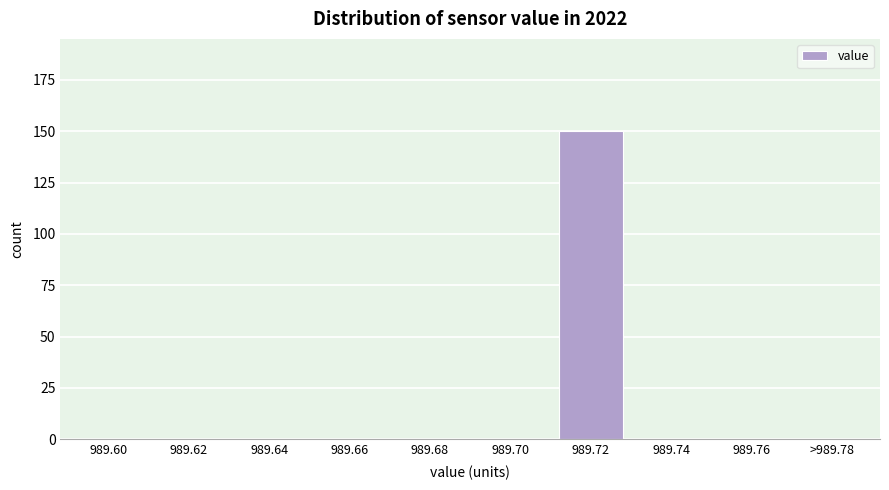

Reading left to right, transcribe all the data shown in this chart.

989.60=0	989.62=0	989.64=0	989.66=0	989.68=0	989.70=0	989.72=150	989.74=0	989.76=0	>989.78=0